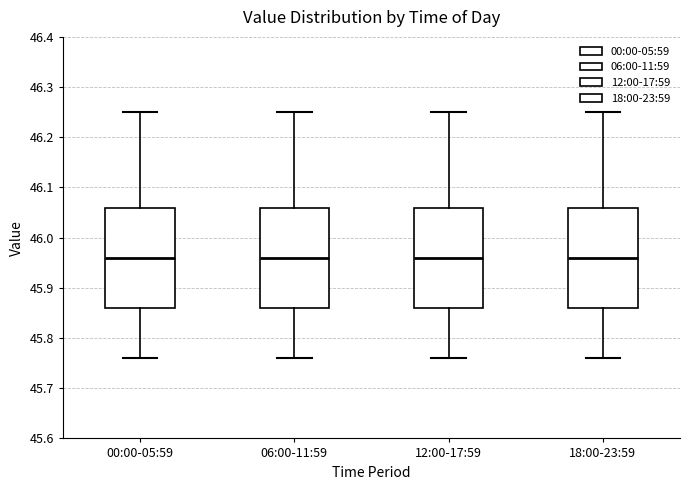

Where is the upper edge of the box for 00:00-05:59 on the y-axis? The values are not printed on the chart, so give them approximately, as read against the axis.

46.06